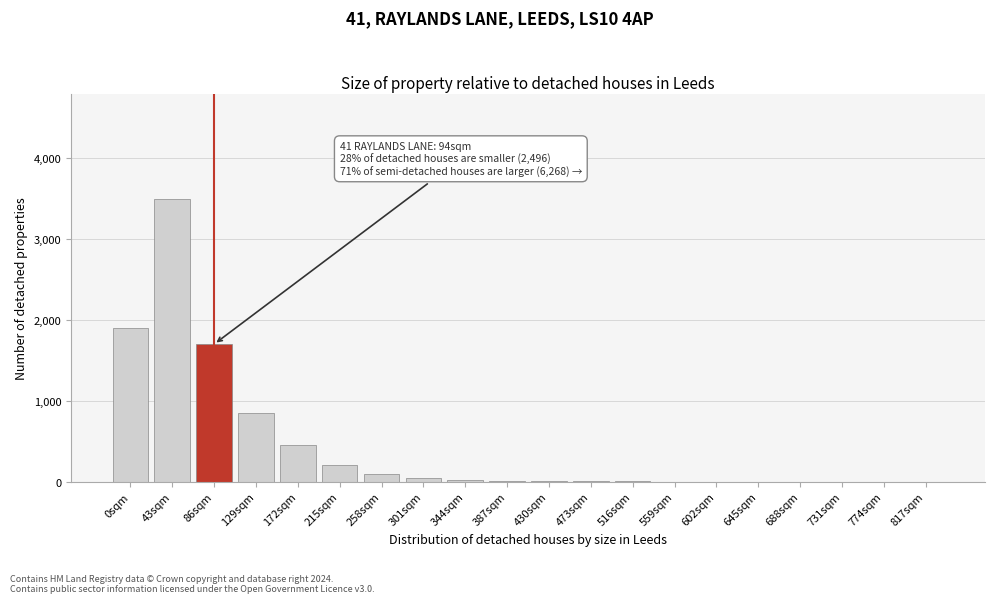

What is the ratio of the value at 86sqm to the value at 43sqm?

0.5